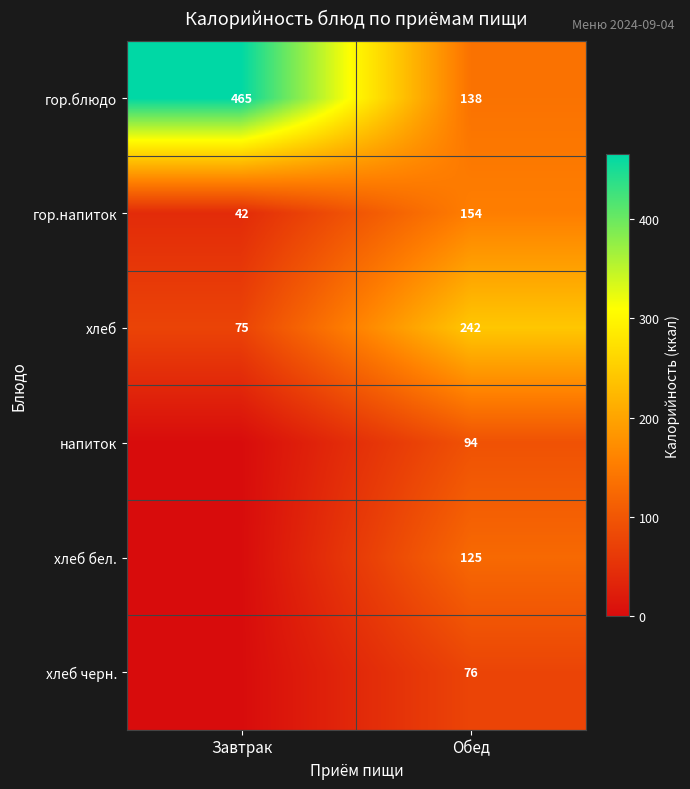

At how many categories does at least one series exceed 205?

2